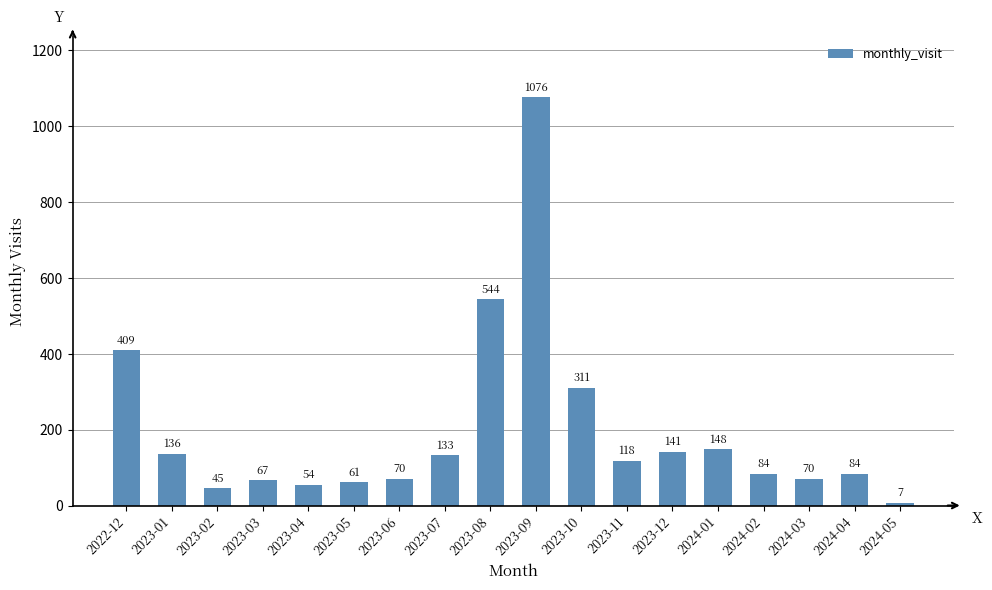

How many distinct data groups are displayed?

1